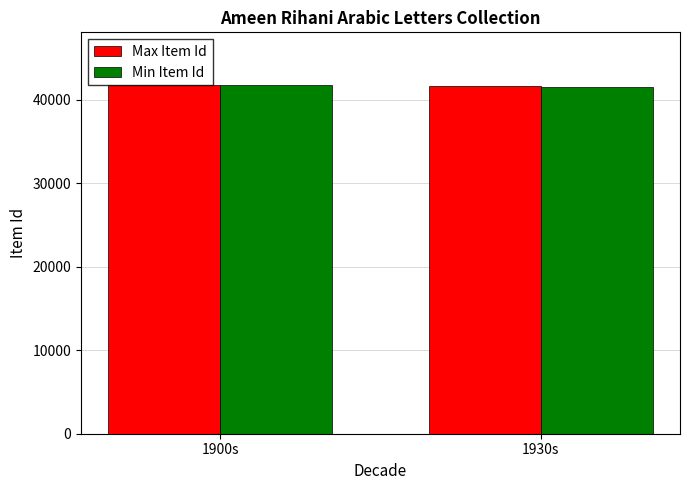

What value does the Min Item Id series have at 1900s, to the nearest 50?

41800